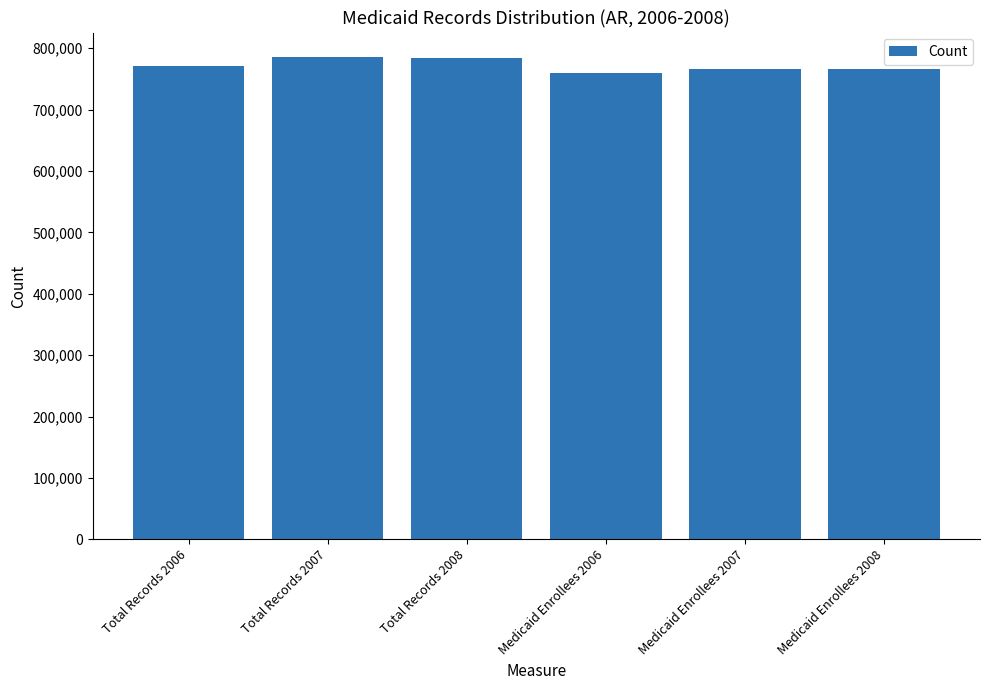

What is the difference between the values at Total Records 2007 and Total Records 2006?

14661